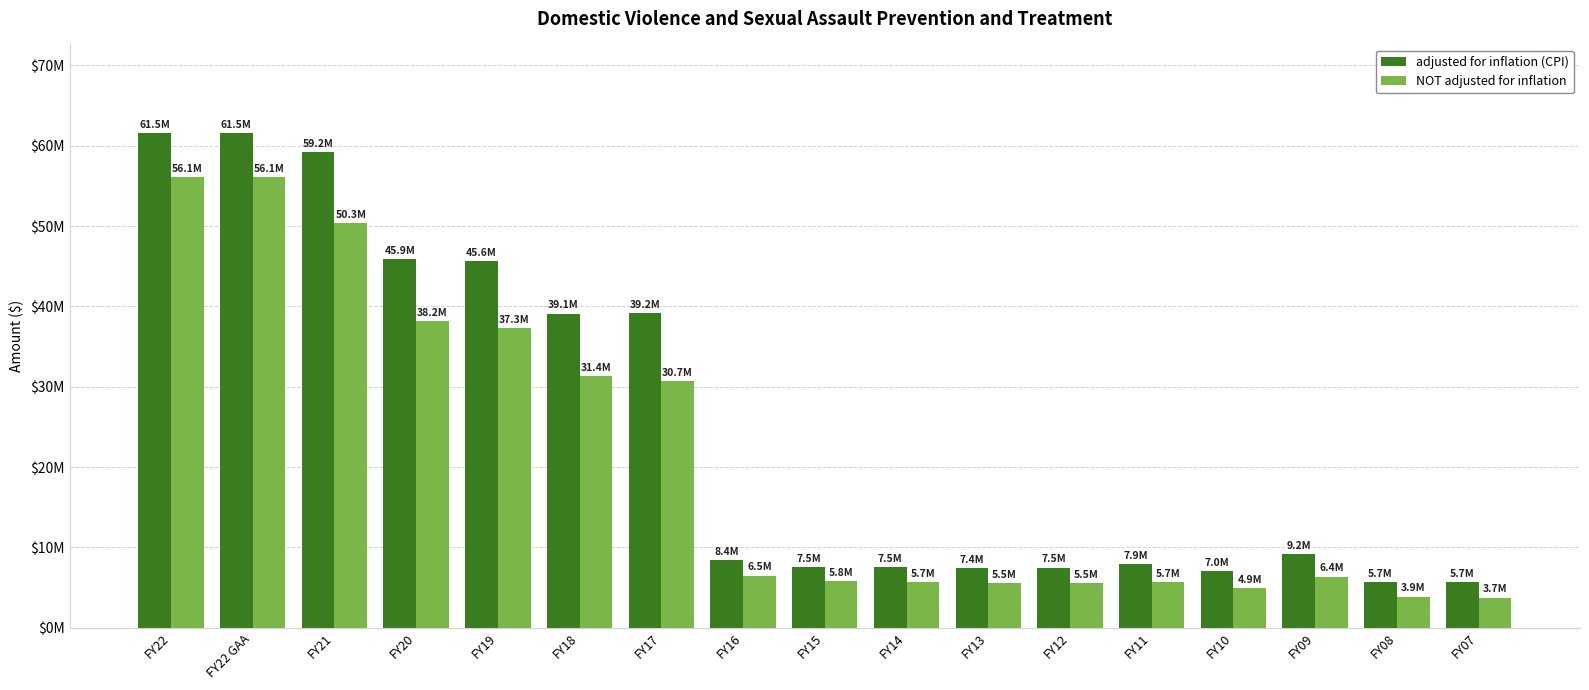

What are all the series names shown in the legend?

adjusted for inflation (CPI), NOT adjusted for inflation